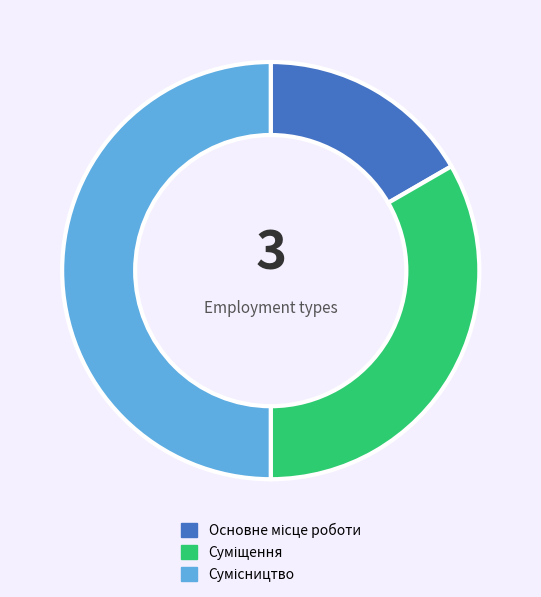

Approximately how many times larger is the value at Сумісництво compared to Суміщення?

1.5